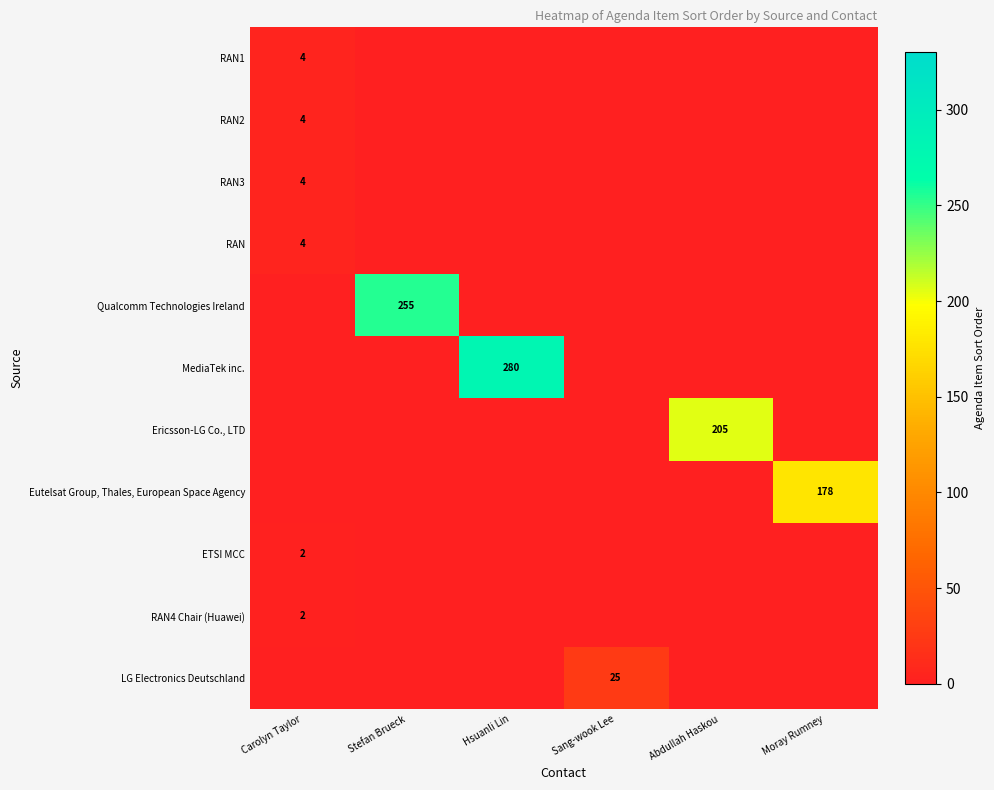

The Qualcomm Technologies Ireland series shows 255.0 at Stefan Brueck. True or false?

True